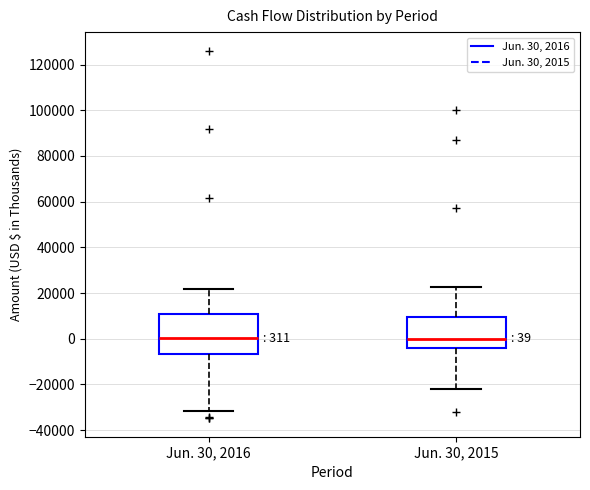

Comparing the boxes themselves (not the whiskers), which one is the tallest?

Jun. 30, 2016